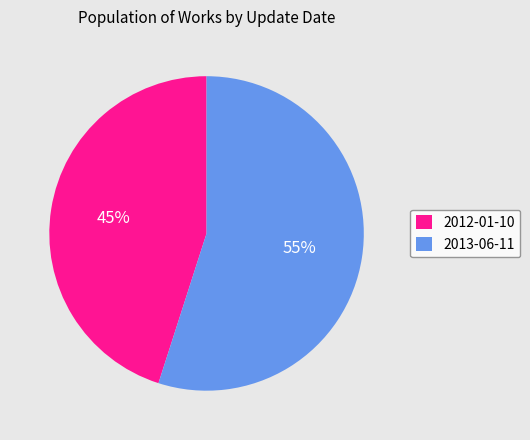

Between 2012-01-10 and 2013-06-11, which is larger?

2013-06-11